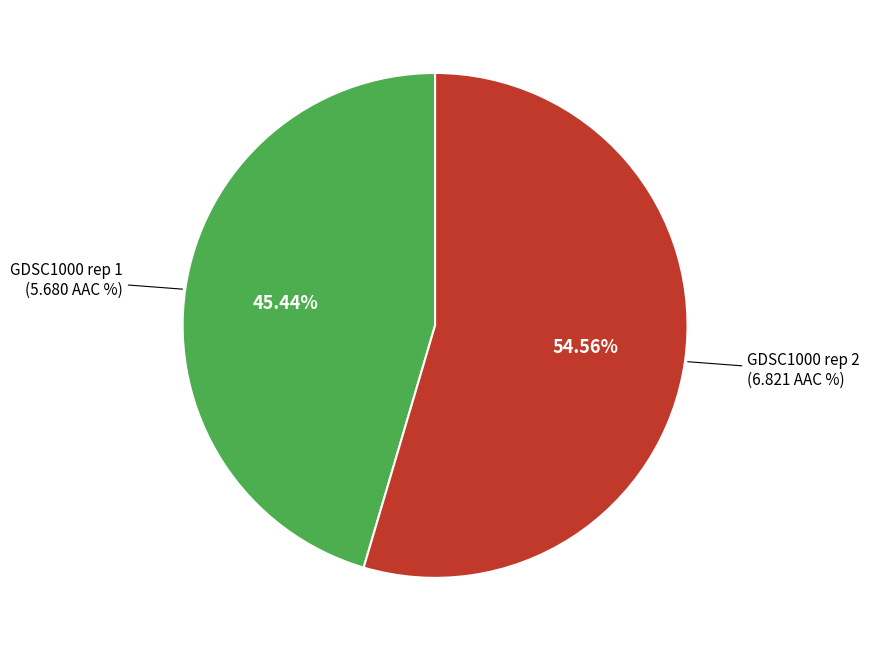

Is there a majority slice in this chart?

Yes